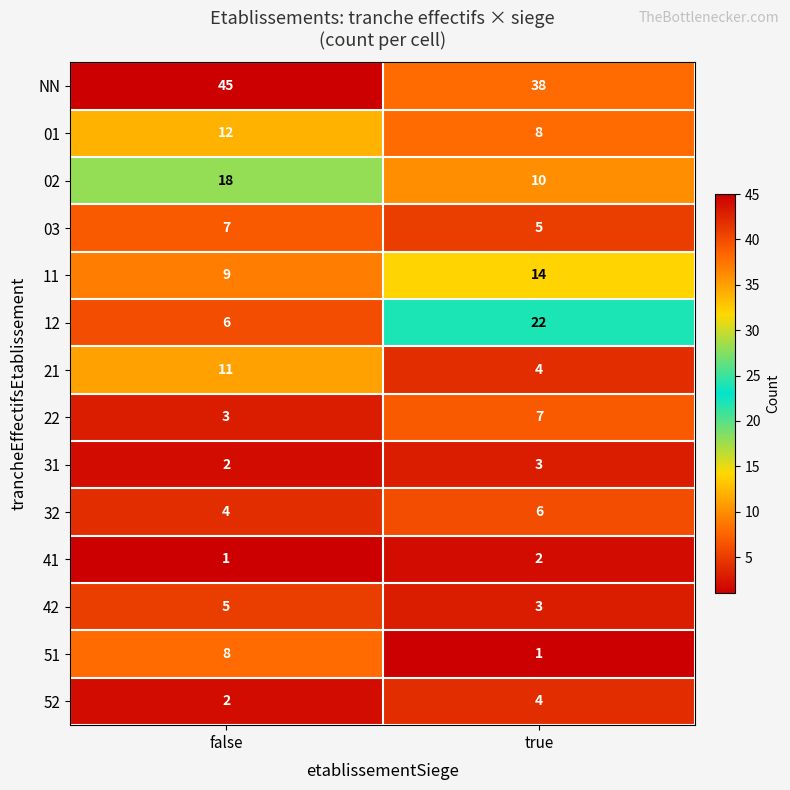

Which series has the largest total across all categories?

NN